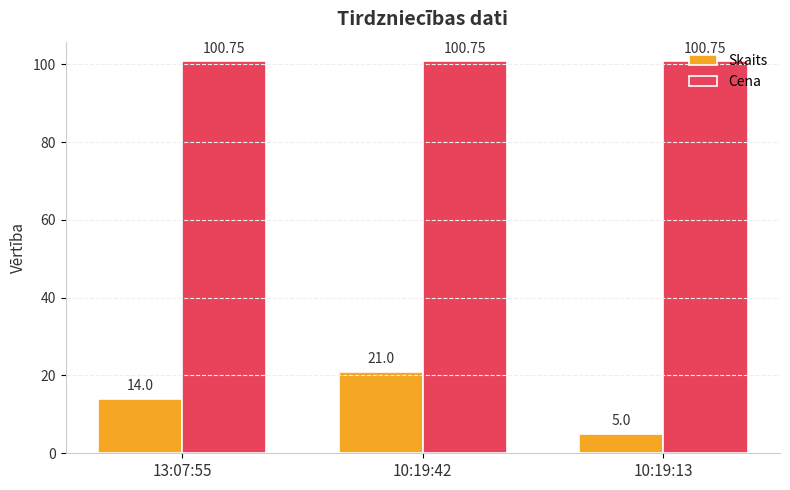

Read the Cena value at 10:19:13.

100.7